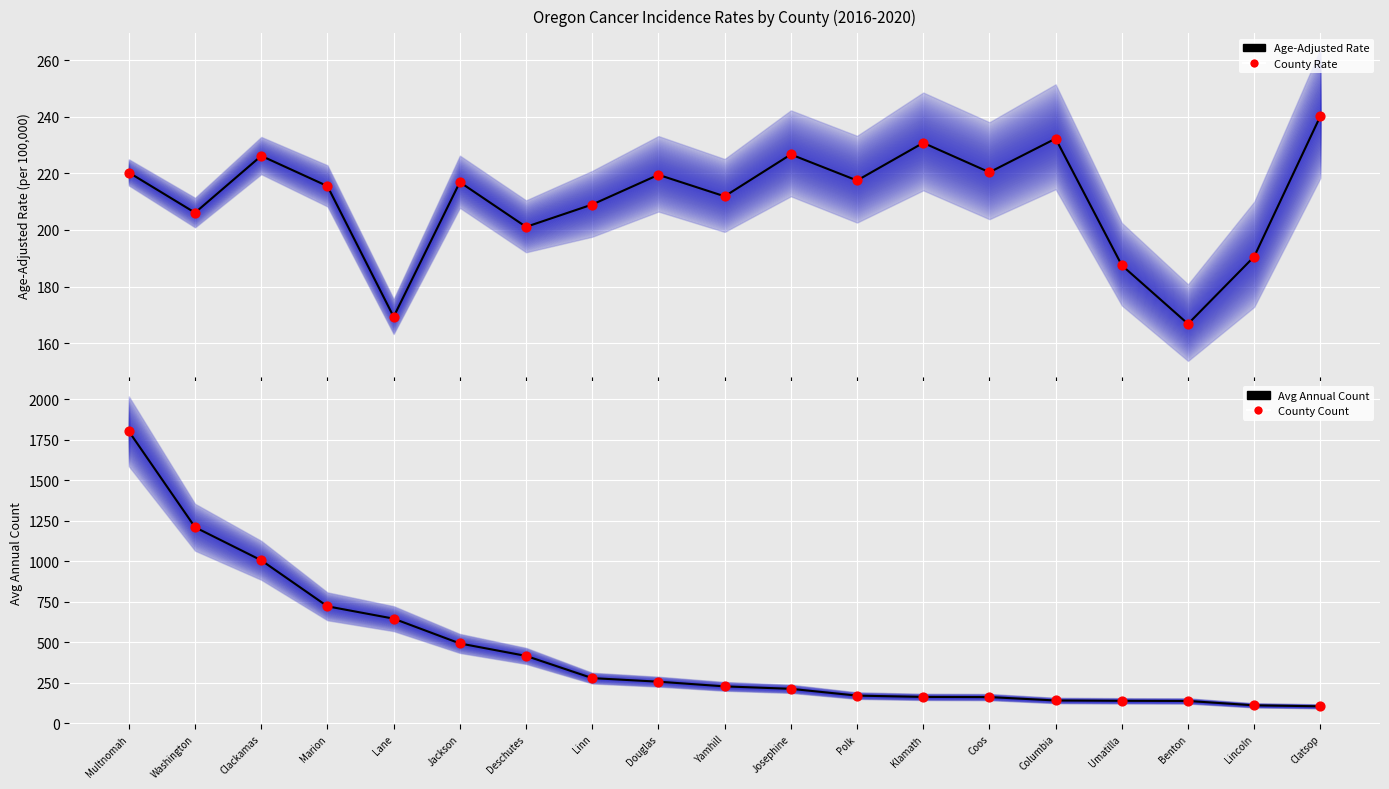

Which series contains the highest Y value?

Avg Annual Count